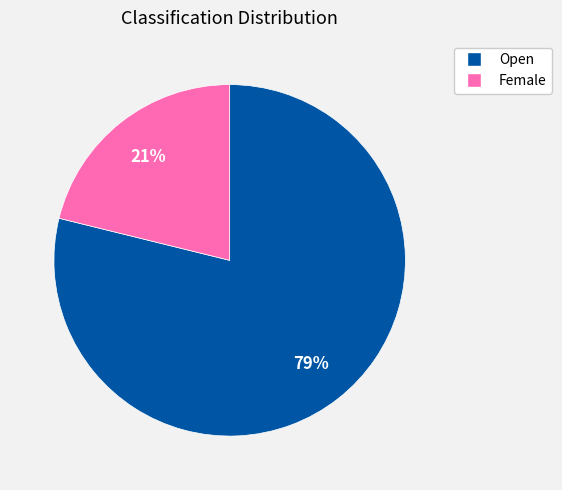

Does any single category account for the majority?

Yes